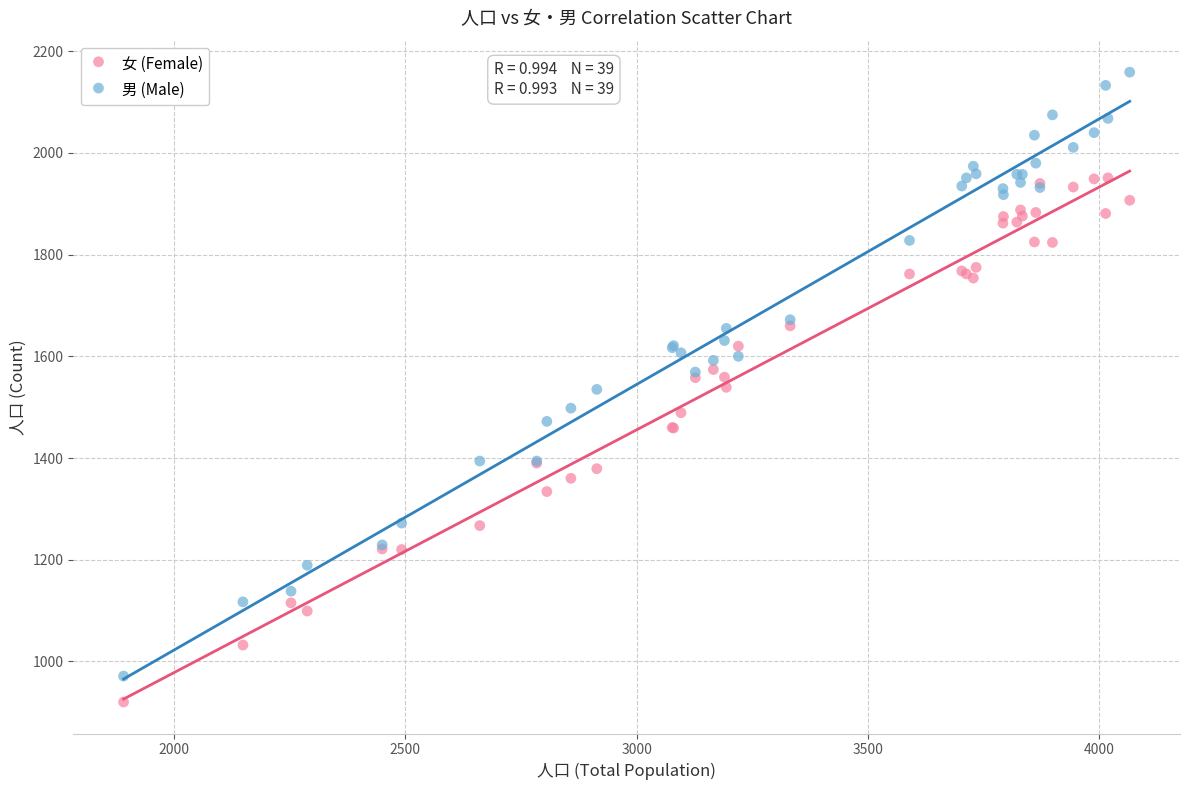

Which series contains the lowest Y value?

女 (Female)